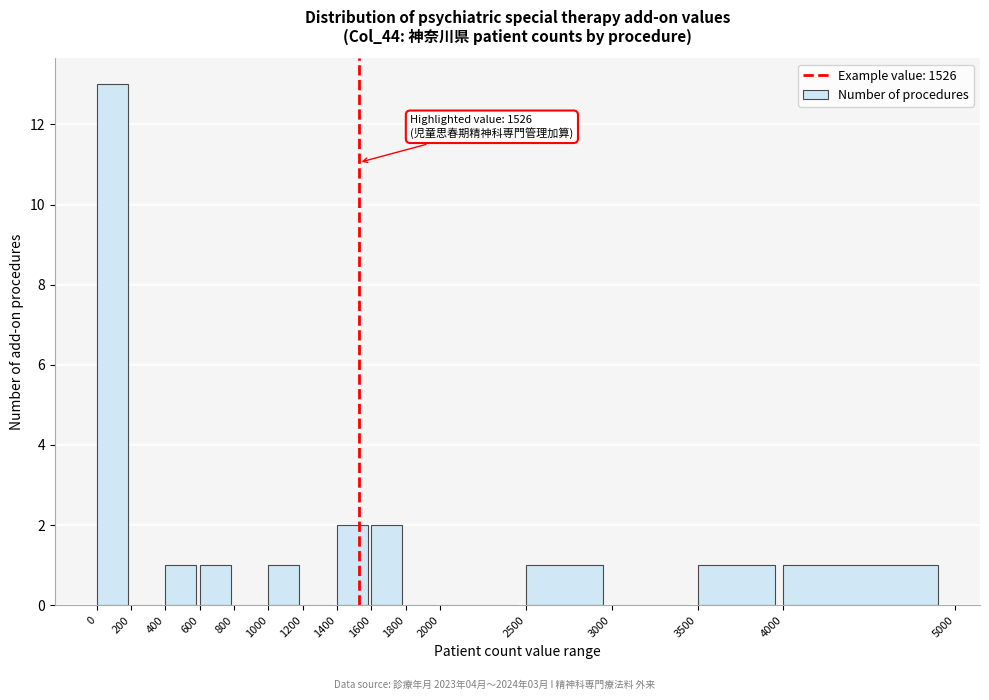

Over which range of the x-axis is the bar tallest?

0 to 200